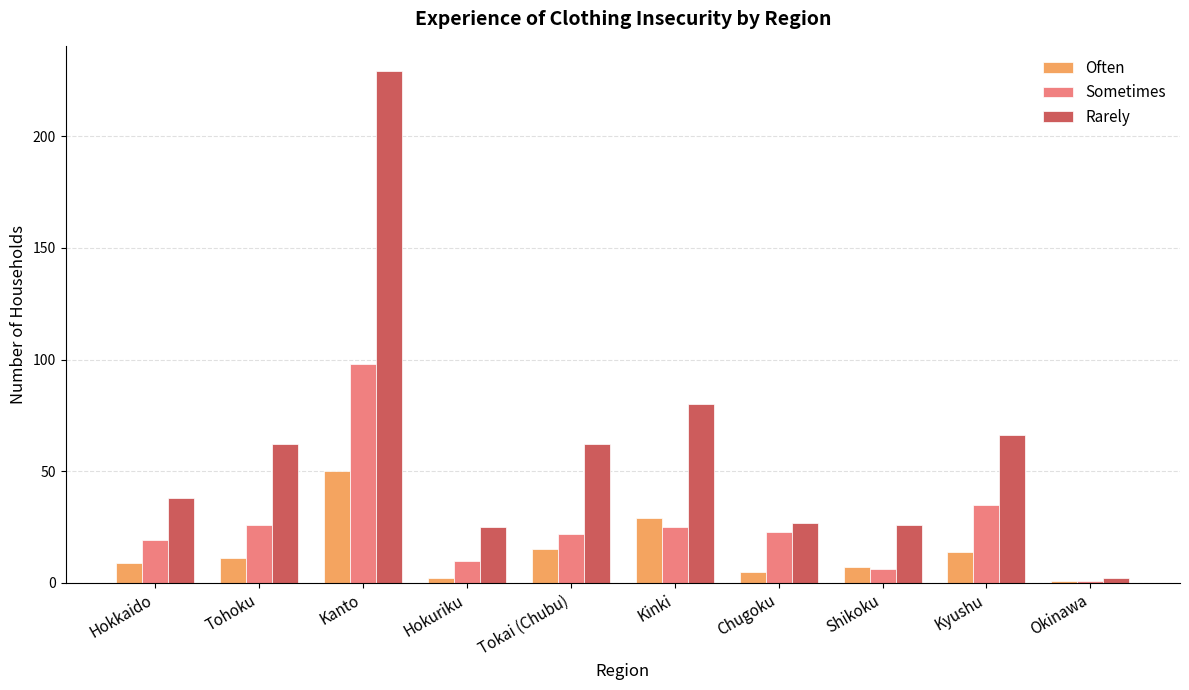

What are all the series names shown in the legend?

Often, Sometimes, Rarely